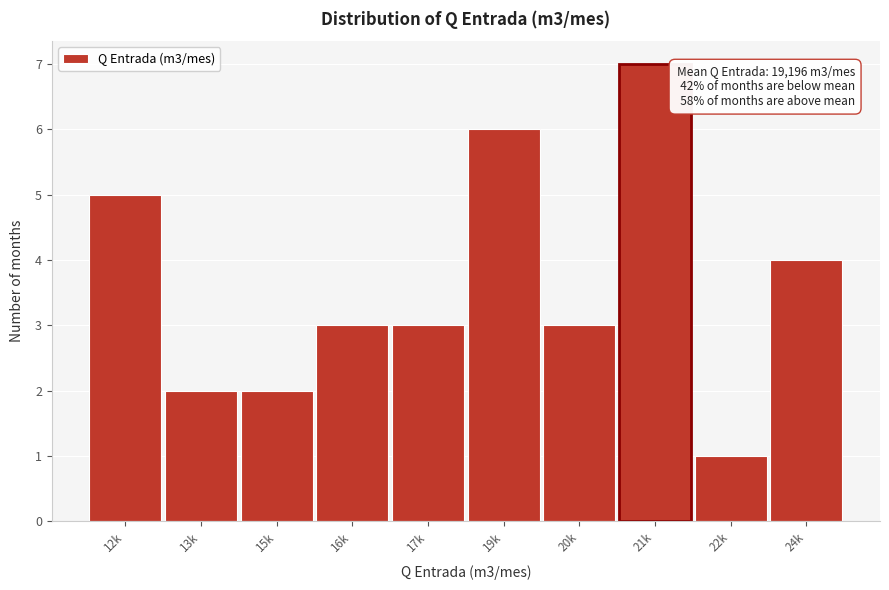

Reading left to right, extract all data points from this chart.

12k=5	13k=2	15k=2	16k=3	17k=3	19k=6	20k=3	21k=7	22k=1	24k=4